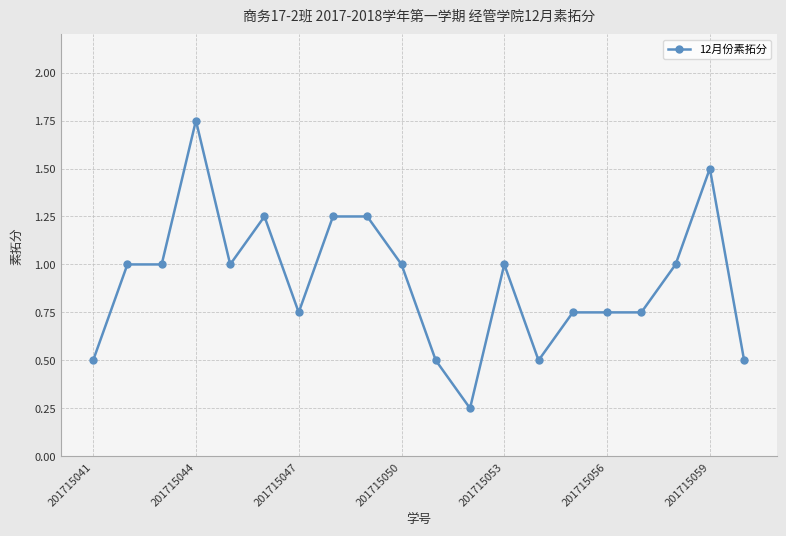

What is the value of the 13th point from the left?

1.0